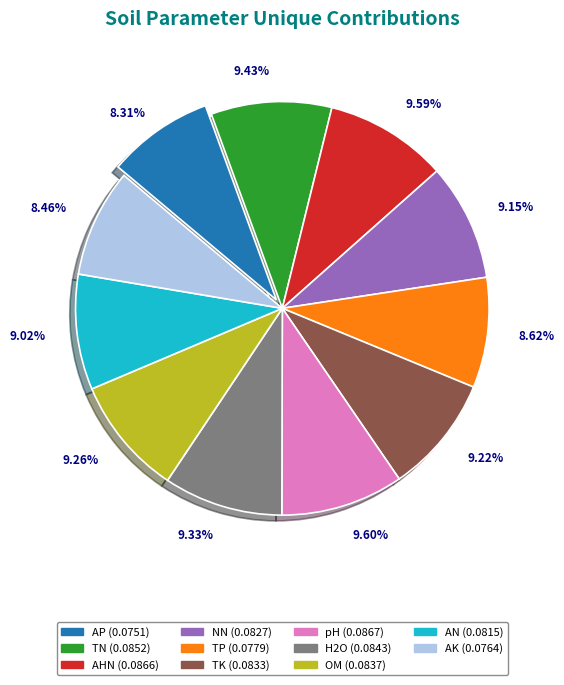

The AHN slice represents 4% of the pie. True or false?

False